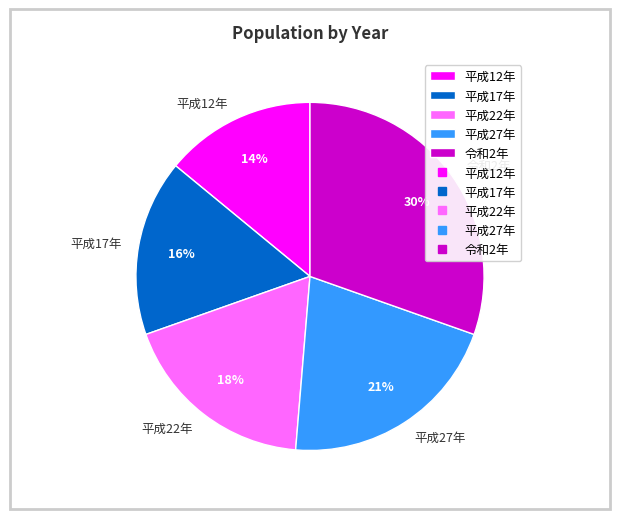

Which has a higher value, 平成27年 or 平成22年?

平成27年